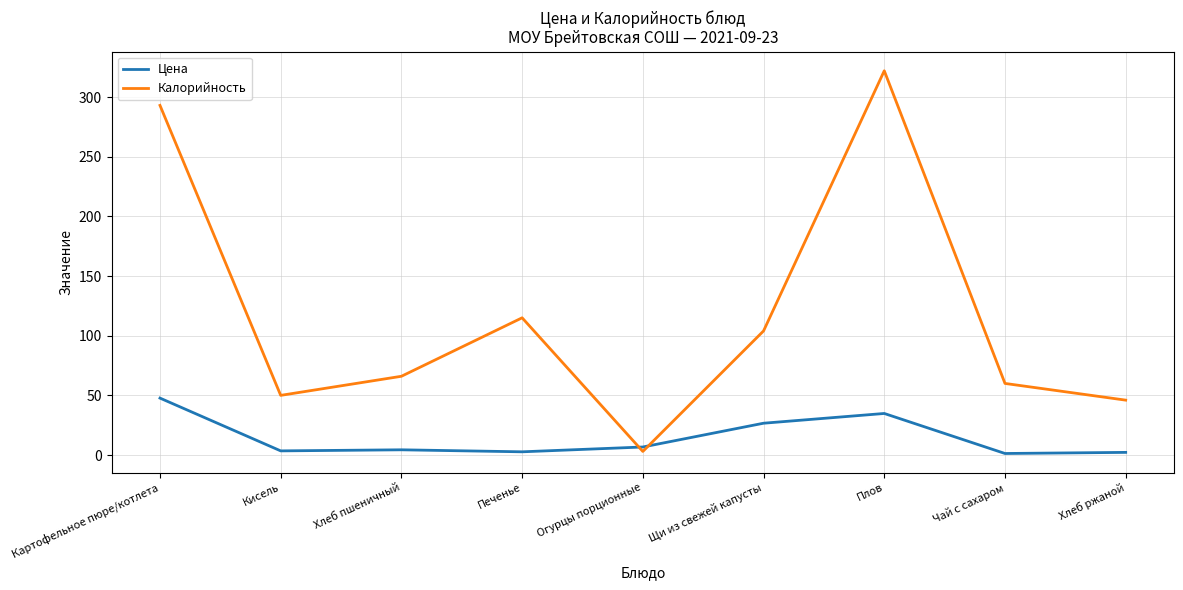

What is the difference between the second highest and minimum values in the Цена series?

33.5